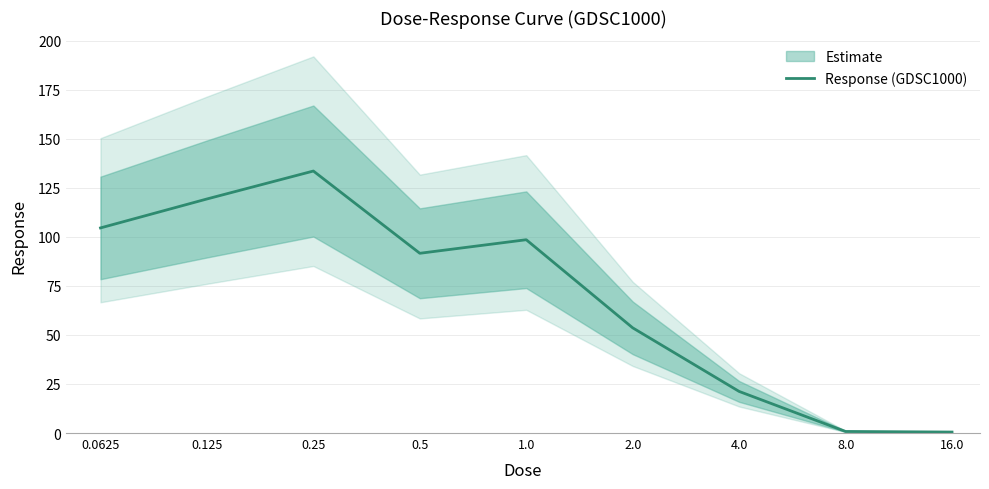

What is the label of the 7th point from the right?

0.25